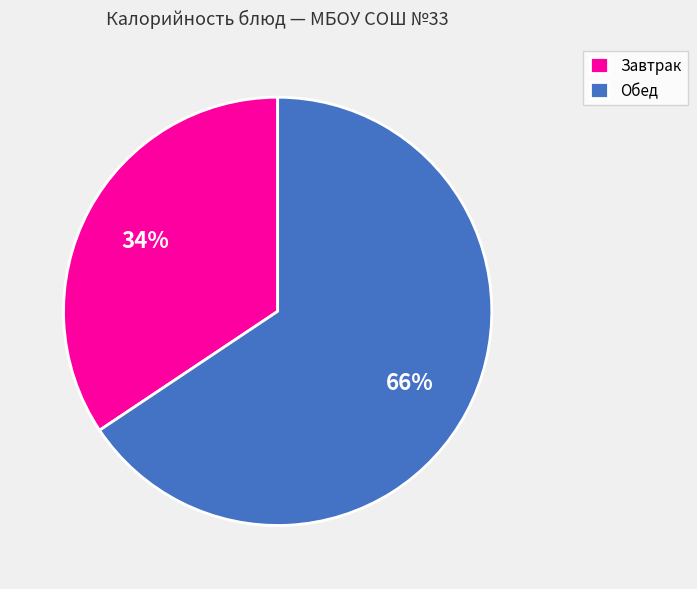

Is the sum of Завтрак and Обед greater than half?

Yes